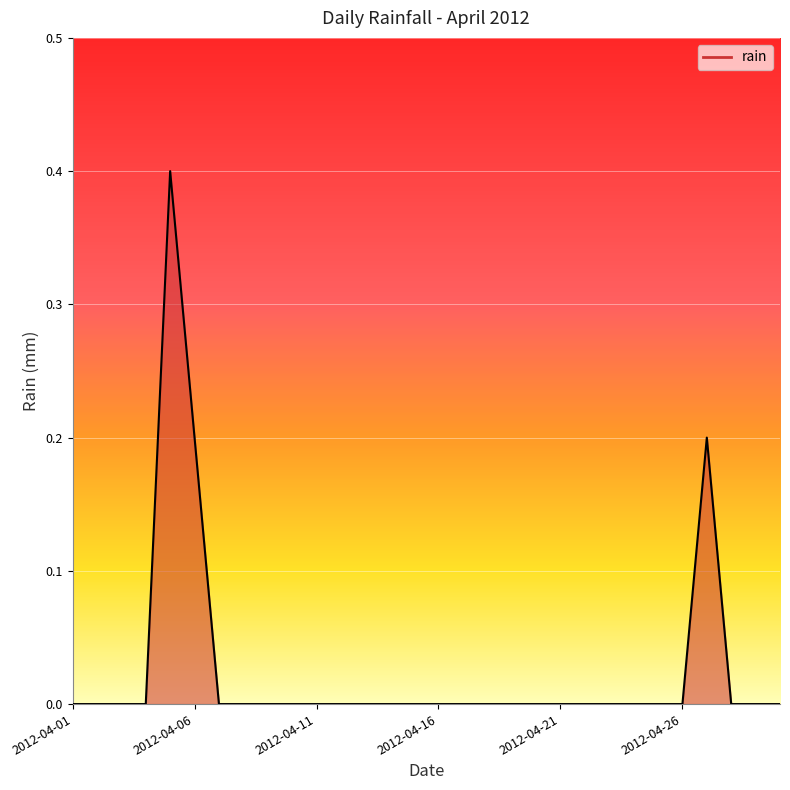

What is the difference between the maximum and minimum values?

0.4